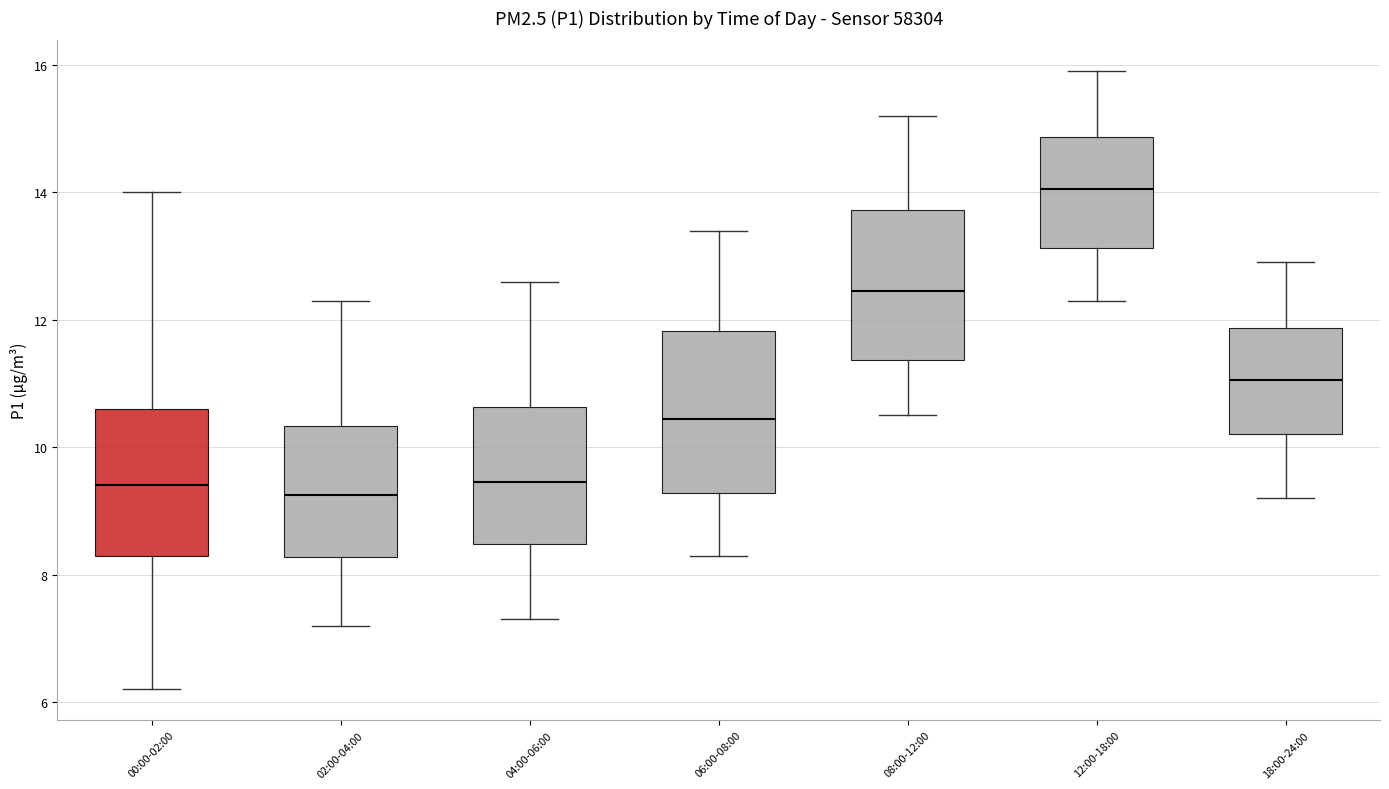

Where does the upper whisker of the box for 12:00-18:00 end on the y-axis? The values are not printed on the chart, so give them approximately, as read against the axis.

16.0